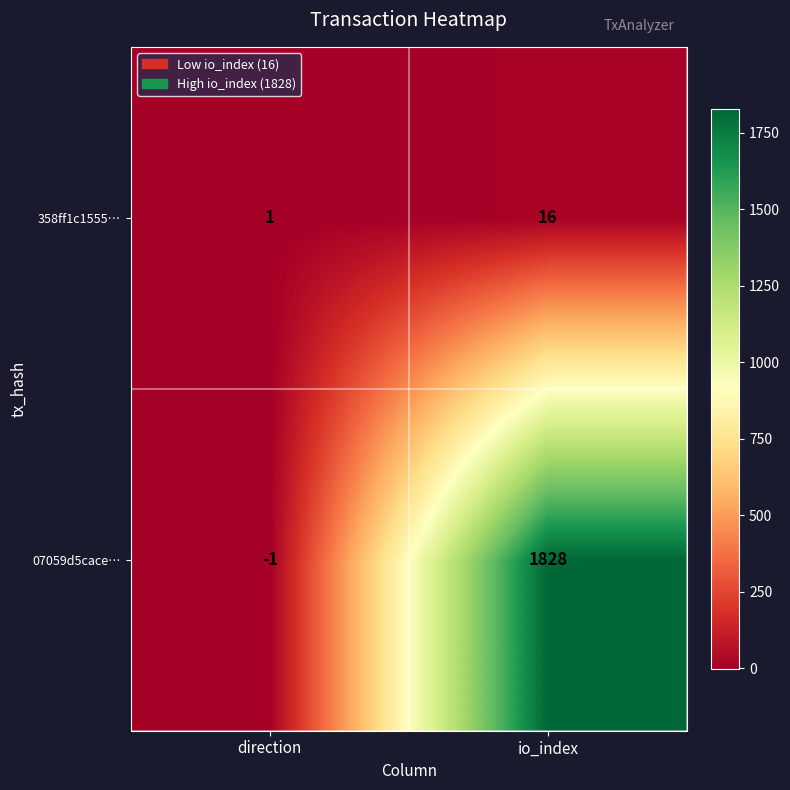

At direction, list the series in order from largest to smallest.

358ff1c1555…, 07059d5cace…